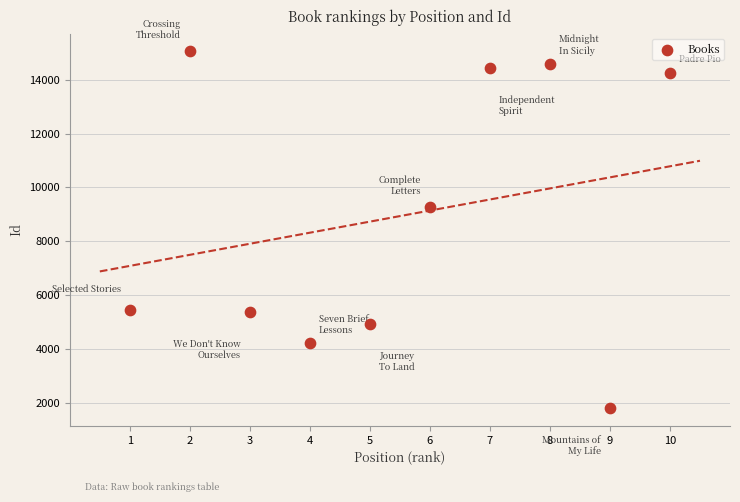

What is the average X value?

6